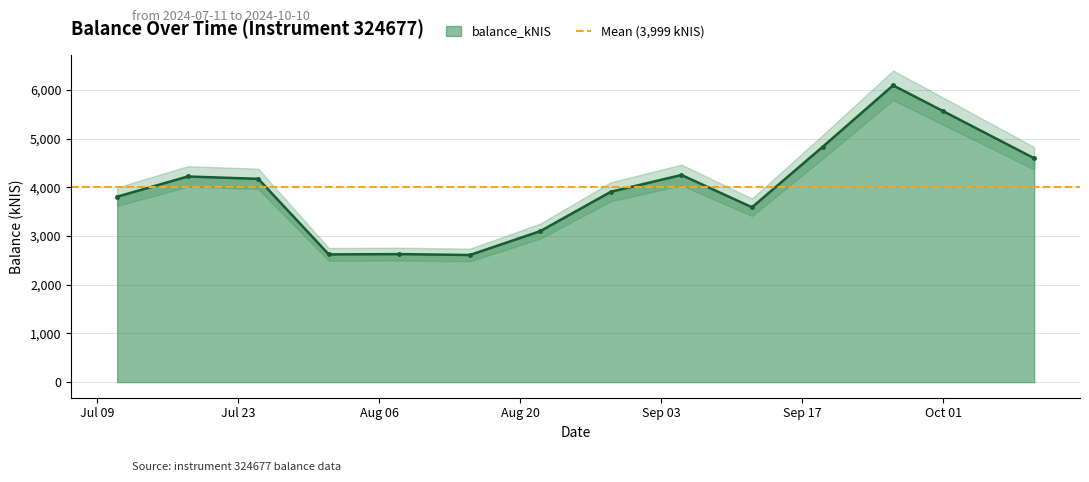

What is the difference between the values at 2024-08-29 and 2024-10-10?

686.9